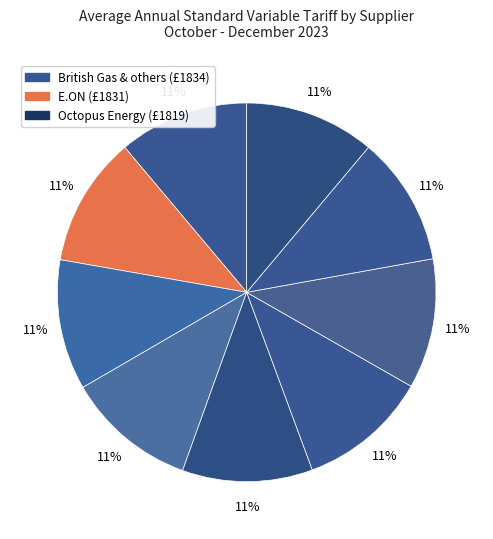

How many slices are in this pie chart?

9